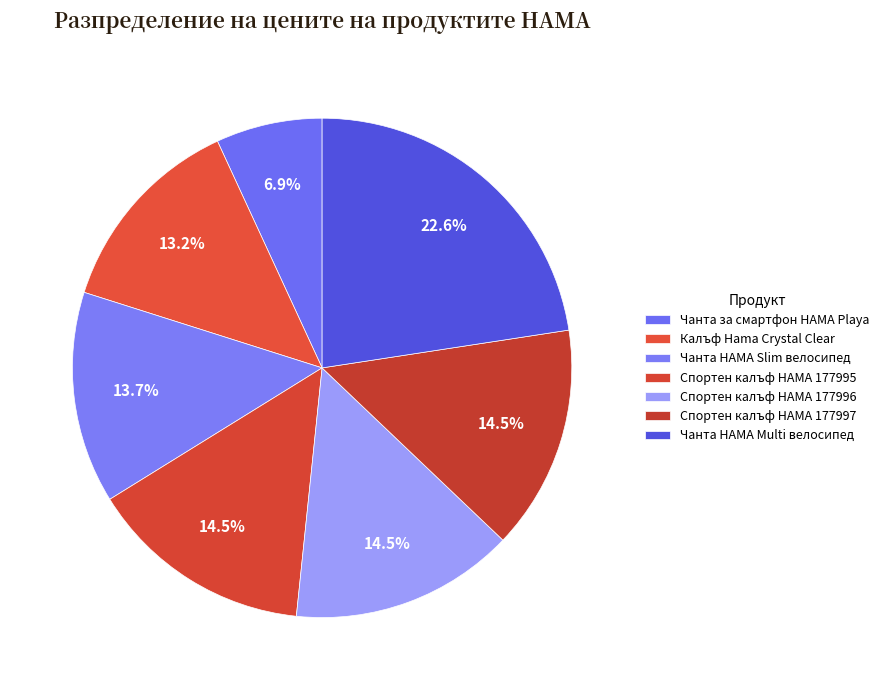

To the nearest percent, what is the difference between the Чанта HAMA Multi велосипед and Спортен калъф HAMA 177996 slice percentages?

8%